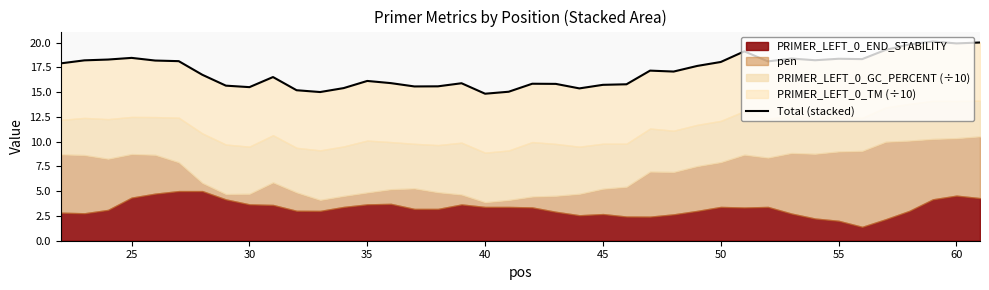

What is the smallest value displayed?

14.8